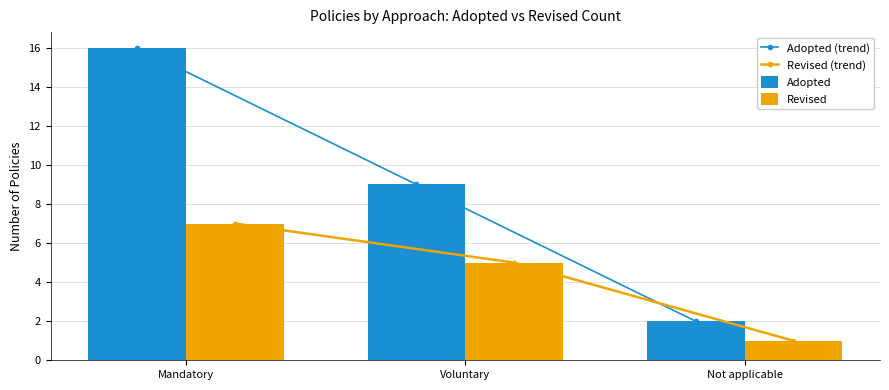

Which series has the widest spread of values?

Adopted (trend)